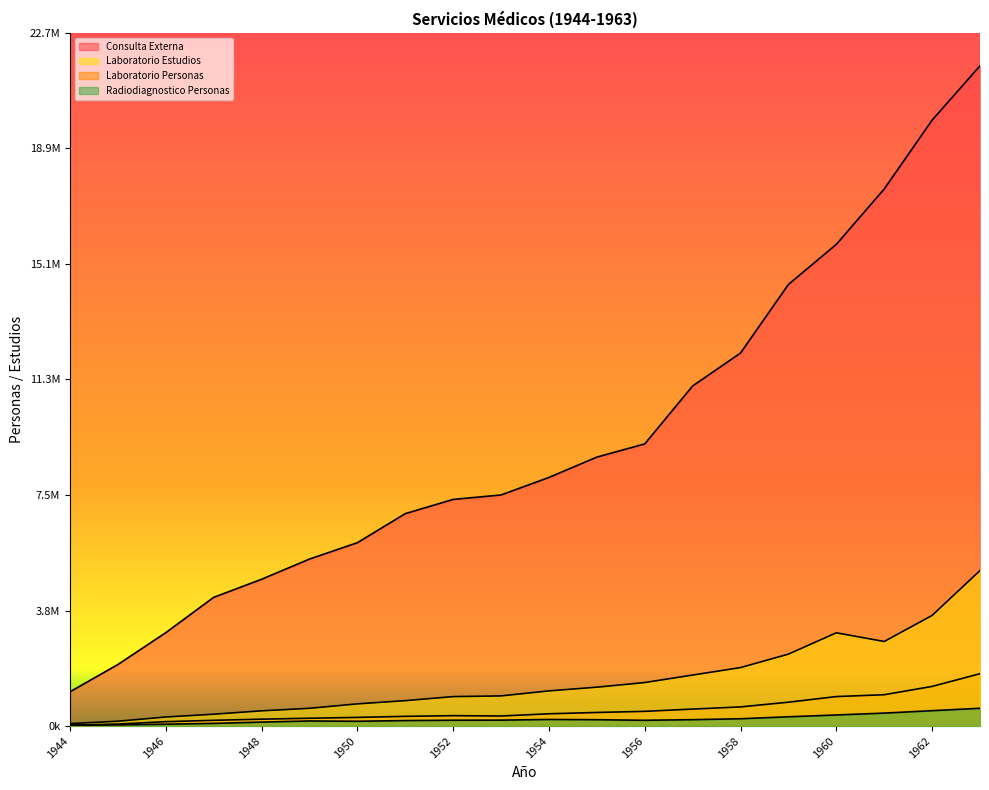

At how many categories does at least one series exceed 3833724?

17